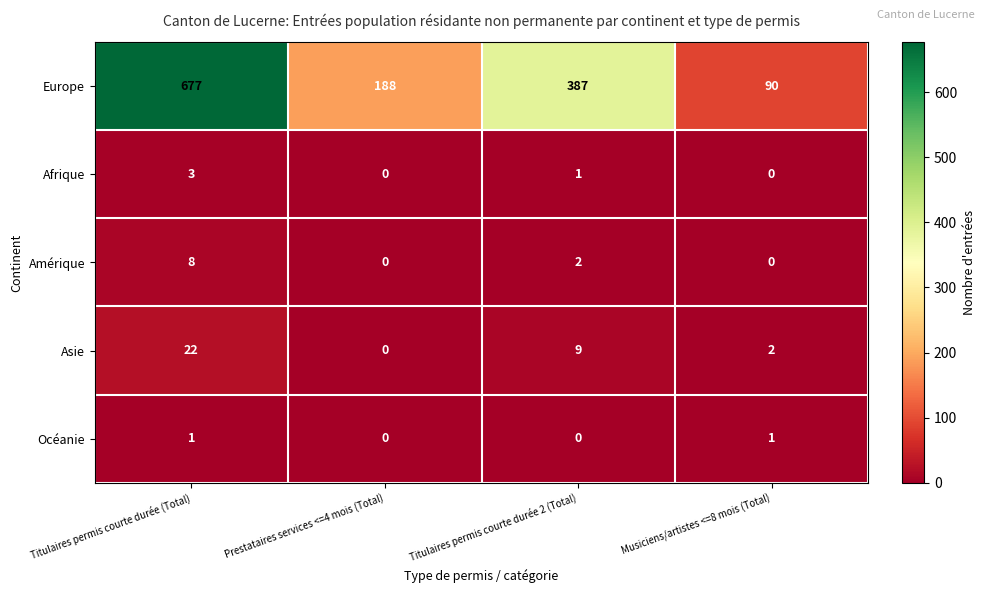

Which series has the widest spread of values?

Europe